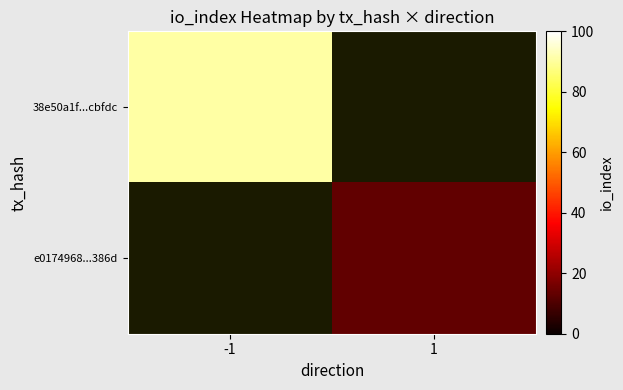

How many data points does each series have?

2